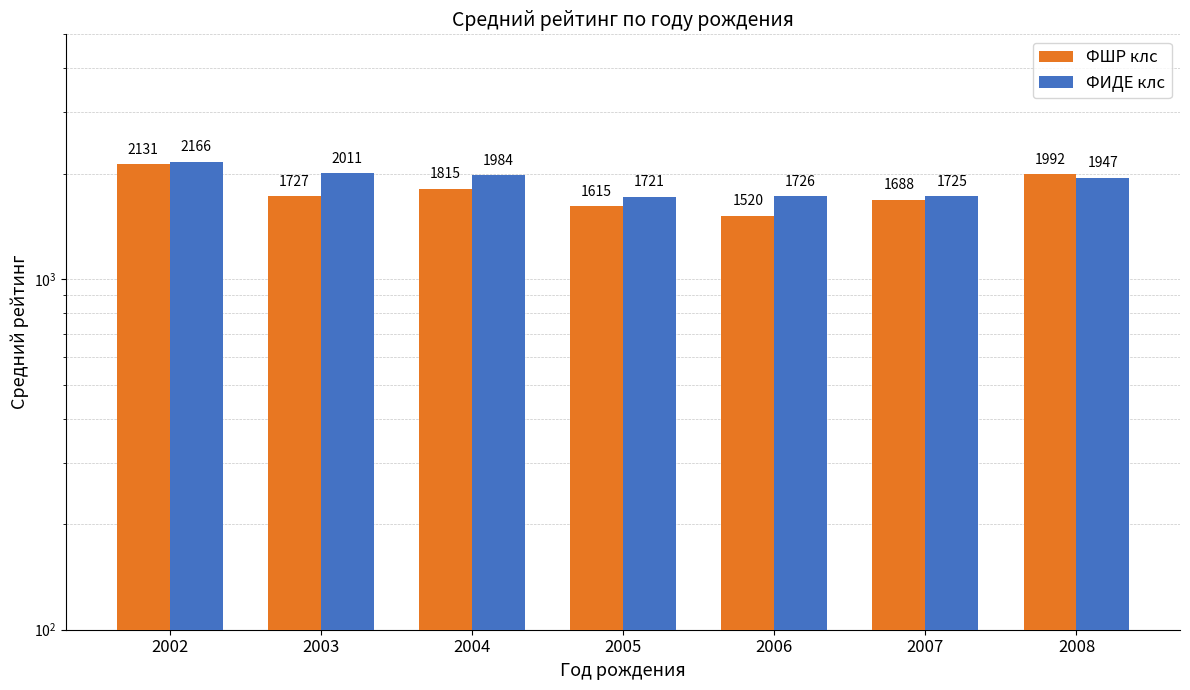

Reading right to left, what are all the values shown in this chart?

ФШР клс: 1992.0	1688.0	1520.5	1615.0	1815.2	1726.7	2131.4
ФИДЕ клс: 1947.0	1725.0	1726.3	1720.9	1983.7	2011.0	2165.8